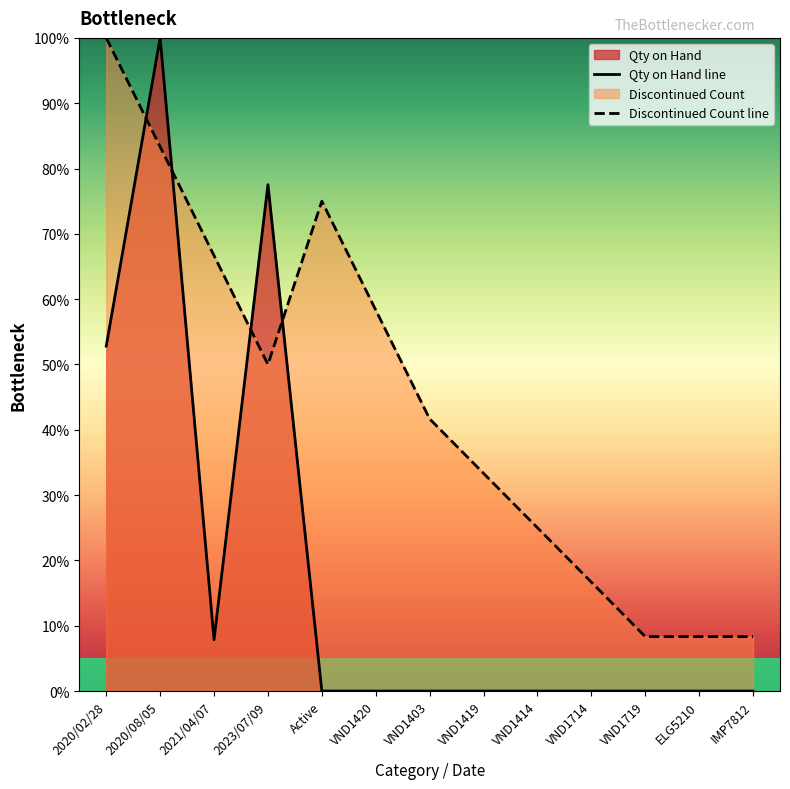

How many intersections are there between Discontinued Count and Qty on Hand?

4